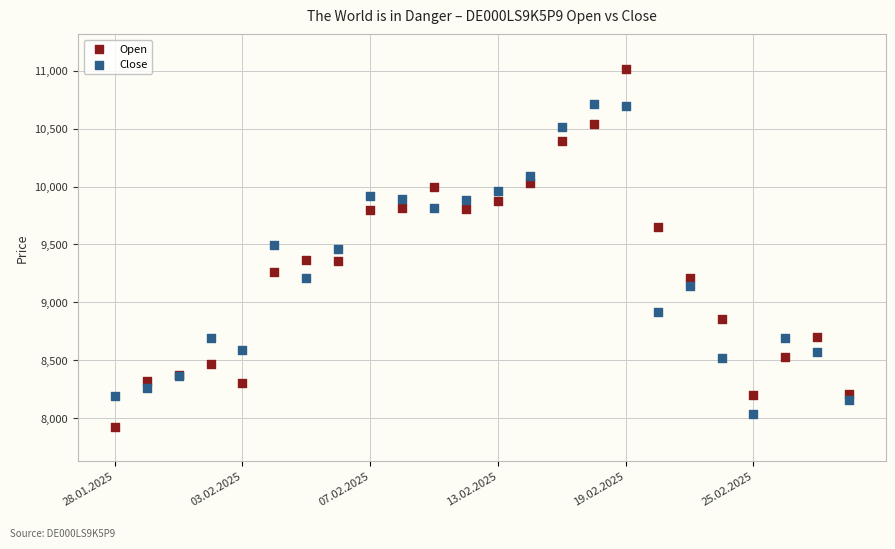

What are all the series names shown in the legend?

Open, Close